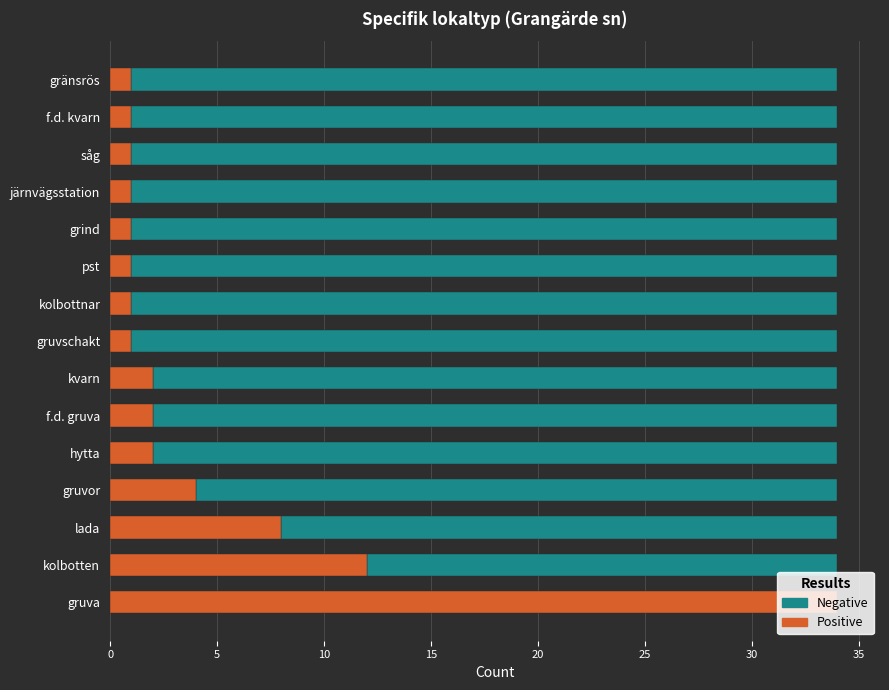

What is the total value across all series at gränsrös?

34